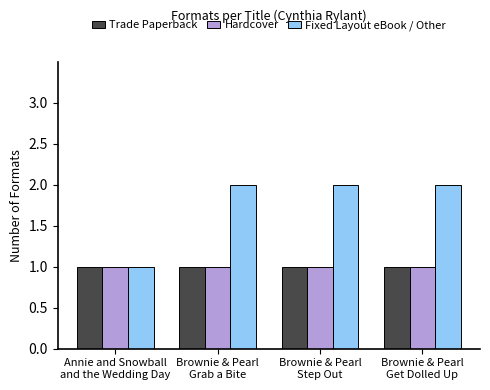

Reading right to left, extract all data points from this chart.

Trade Paperback: Brownie & Pearl
Get Dolled Up=1	Brownie & Pearl
Step Out=1	Brownie & Pearl
Grab a Bite=1	Annie and Snowball
and the Wedding Day=1
Hardcover: Brownie & Pearl
Get Dolled Up=1	Brownie & Pearl
Step Out=1	Brownie & Pearl
Grab a Bite=1	Annie and Snowball
and the Wedding Day=1
Fixed Layout eBook / Other: Brownie & Pearl
Get Dolled Up=2	Brownie & Pearl
Step Out=2	Brownie & Pearl
Grab a Bite=2	Annie and Snowball
and the Wedding Day=1